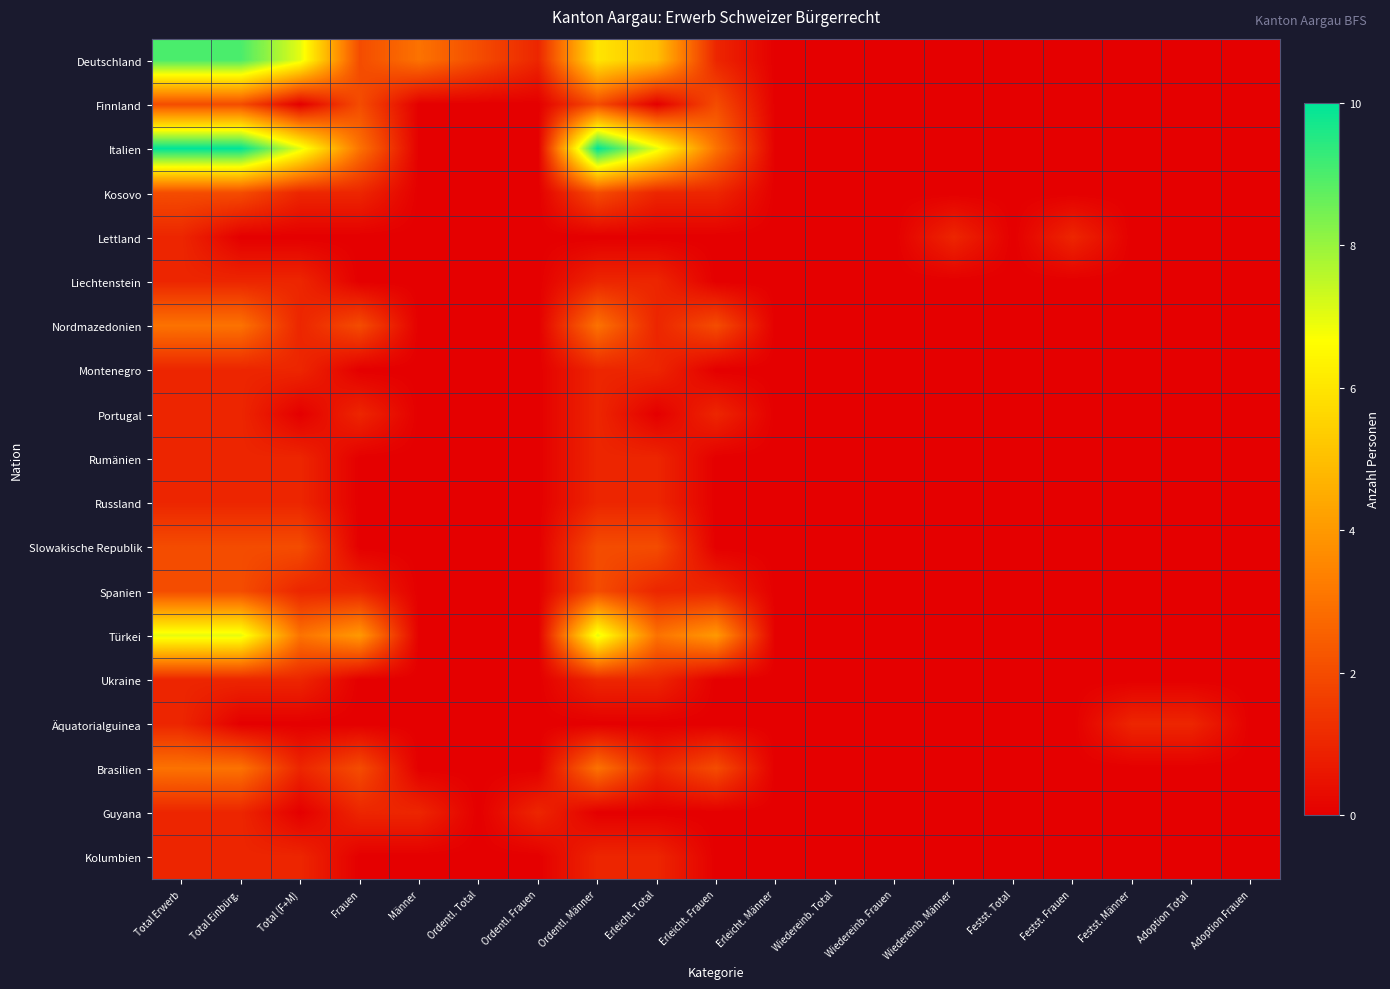

Between Erleicht. Total and Frauen, which is larger?

Erleicht. Total